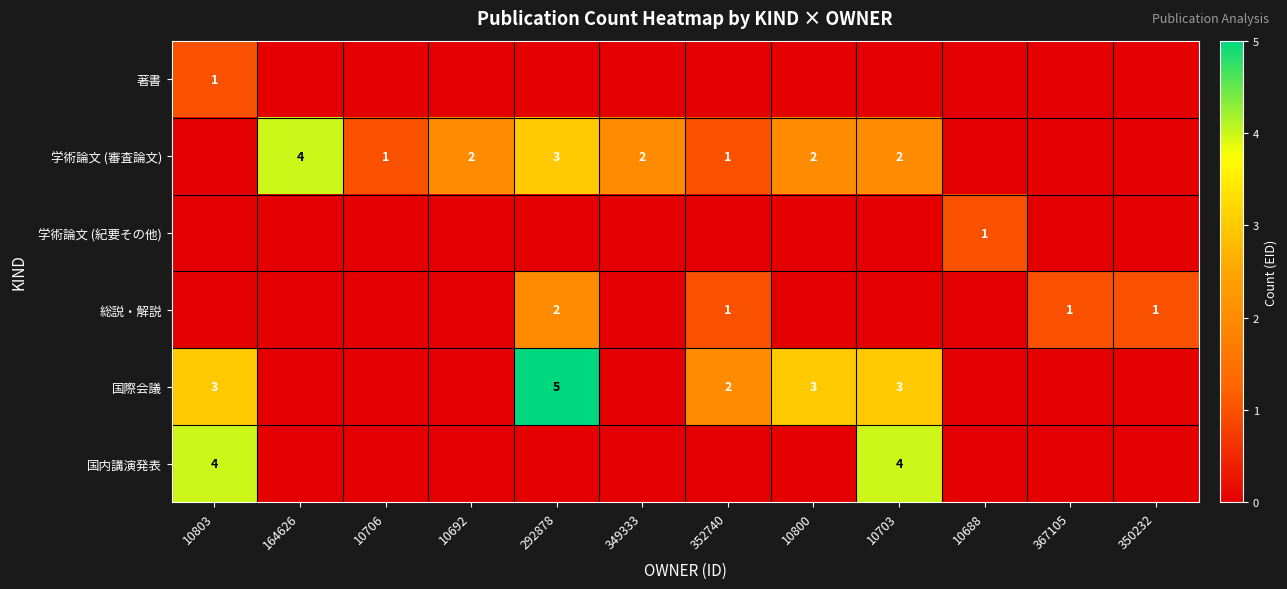

True or false: 学術論文 (審査論文) has a value of 1 at 10703.

False